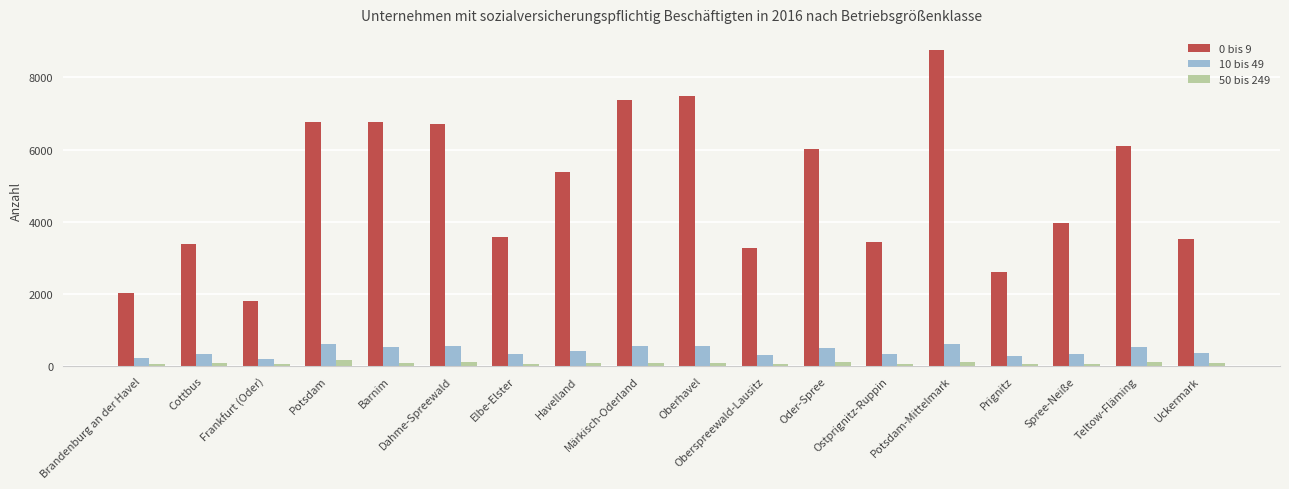

What is the difference between the maximum and second lowest values in the 0 bis 9 series?

6737